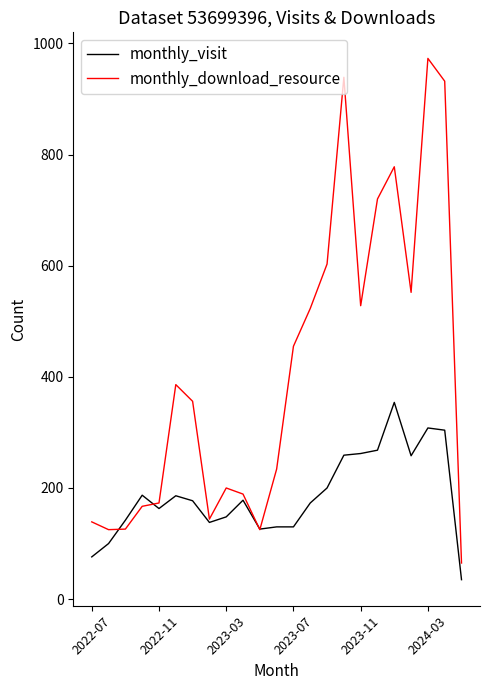

What is the maximum value for monthly_download_resource?

973